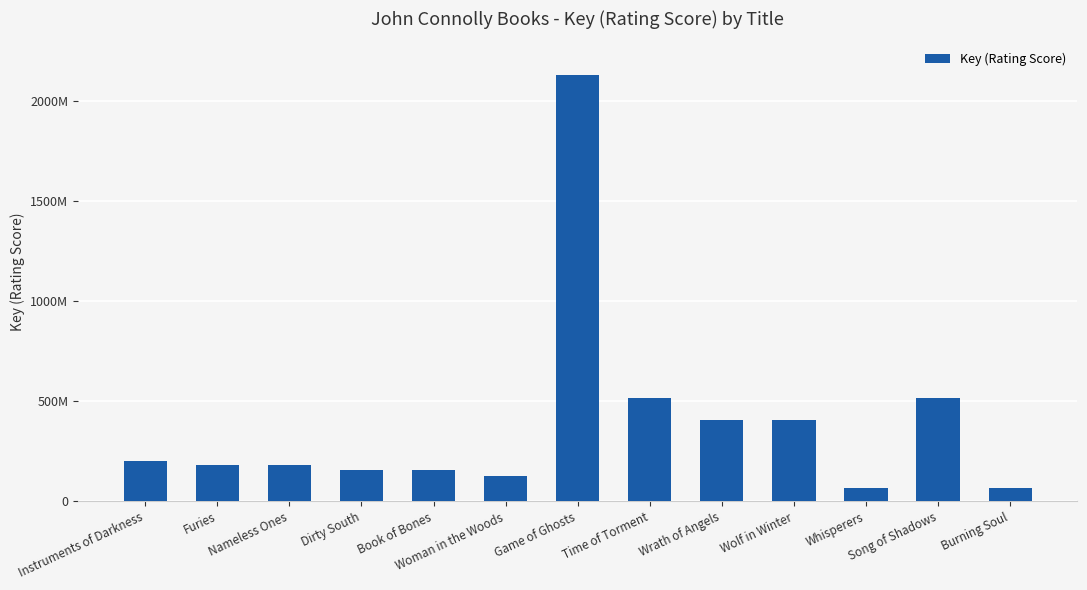

Are the bars horizontal?

No